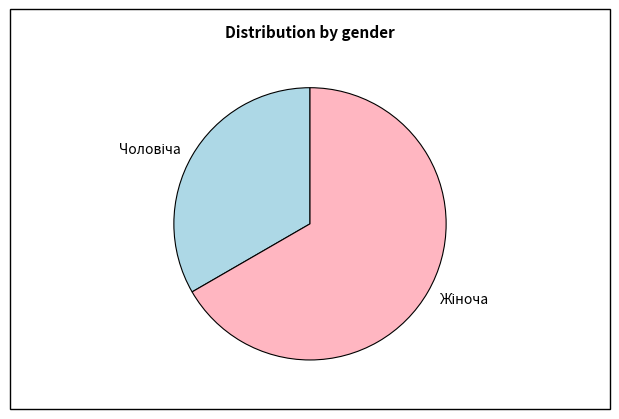

Does any single category account for the majority?

Yes